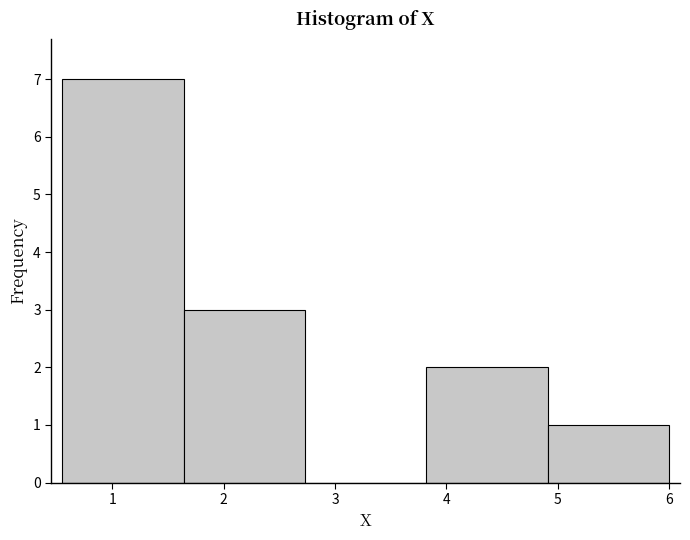

Reading left to right, list every bar in this chart as the range it spans on the x-axis followed by its height. Neither the bar edges nor the heights are printed on the chart, so give them approximately, as read against the axes.

0.55 to 1.64: 7
1.64 to 2.73: 3
2.73 to 3.82: 0
3.82 to 4.91: 2
4.91 to 6.00: 1